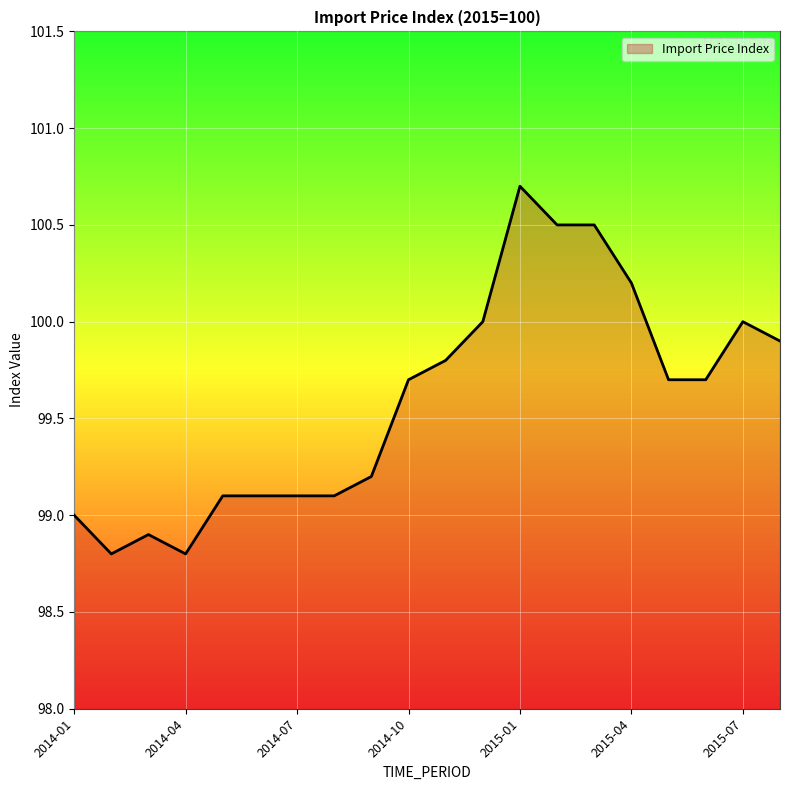

What is the greatest value displayed?

100.7